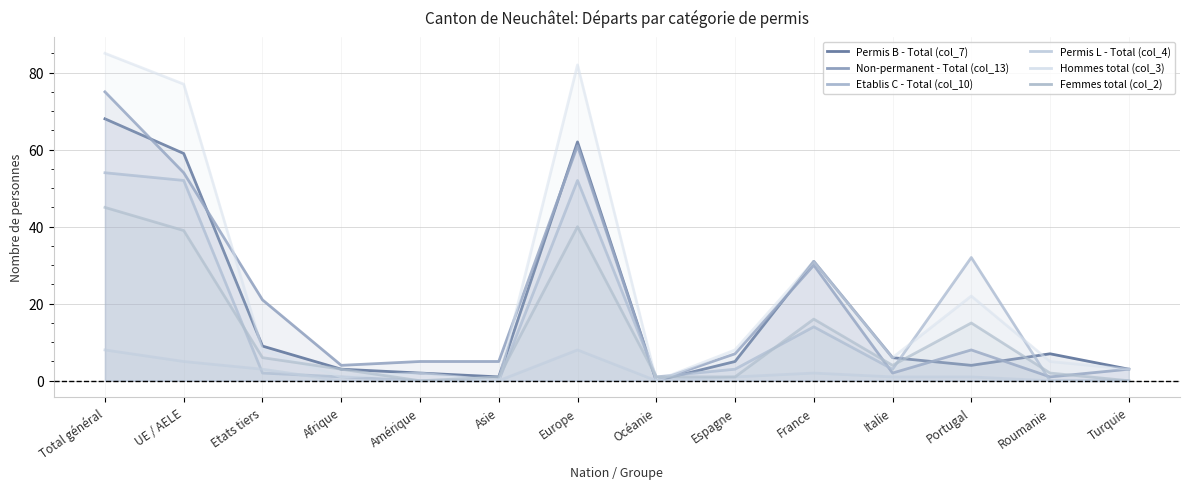

The Hommes total (col_3) series shows 22 at Portugal. True or false?

True